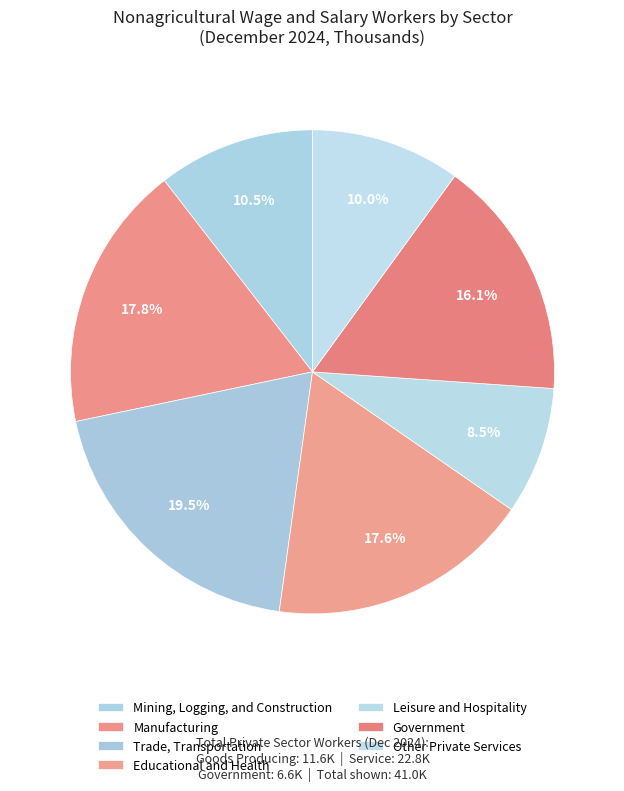

How many slices are in this pie chart?

7